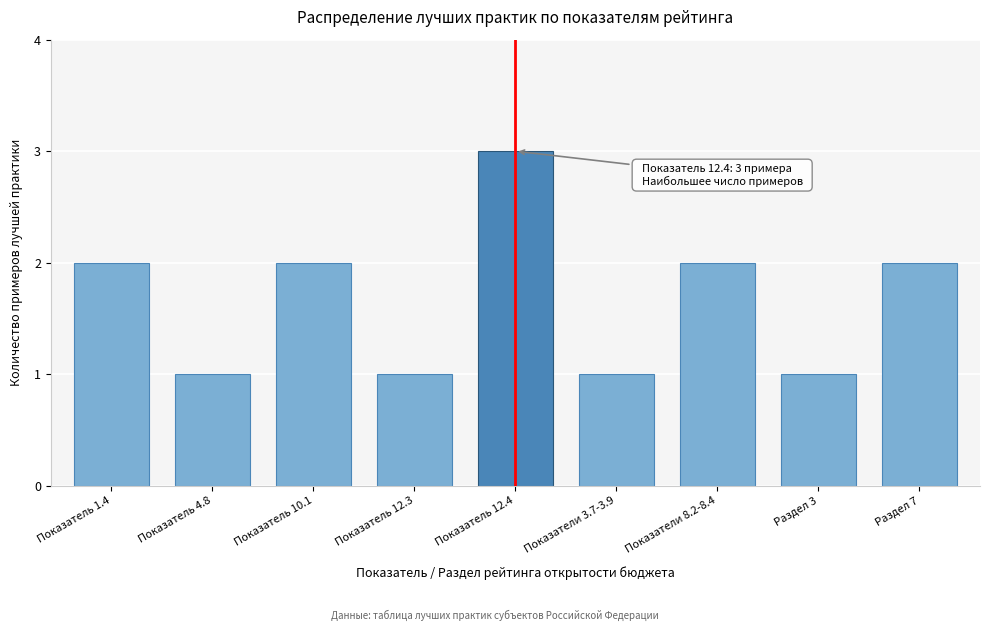

Reading left to right, transcribe all the data shown in this chart.

2	1	2	1	3	1	2	1	2